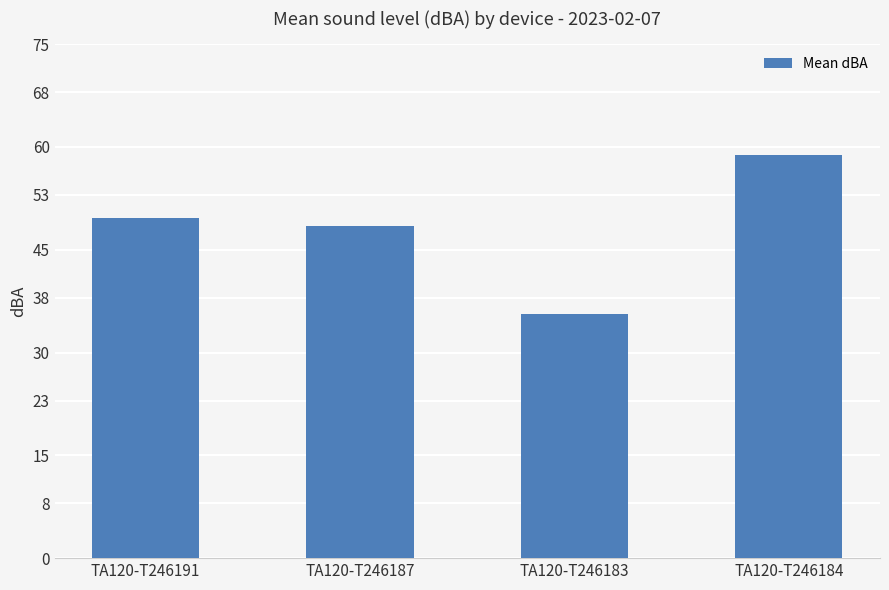

How many values are below 49?

2